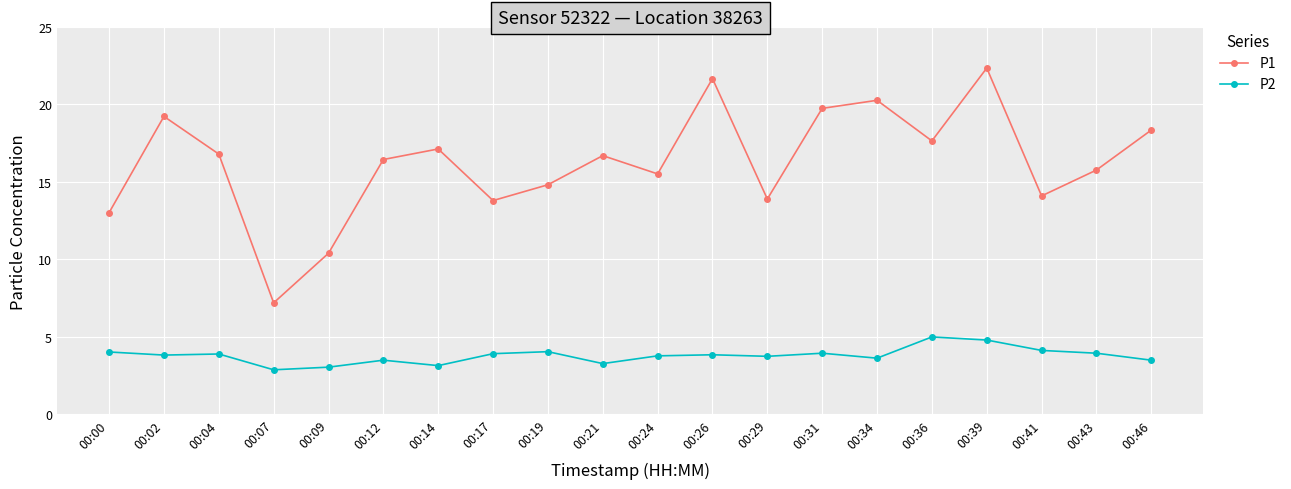

True or false: P2 has a value of 2.7 at 00:31.

False